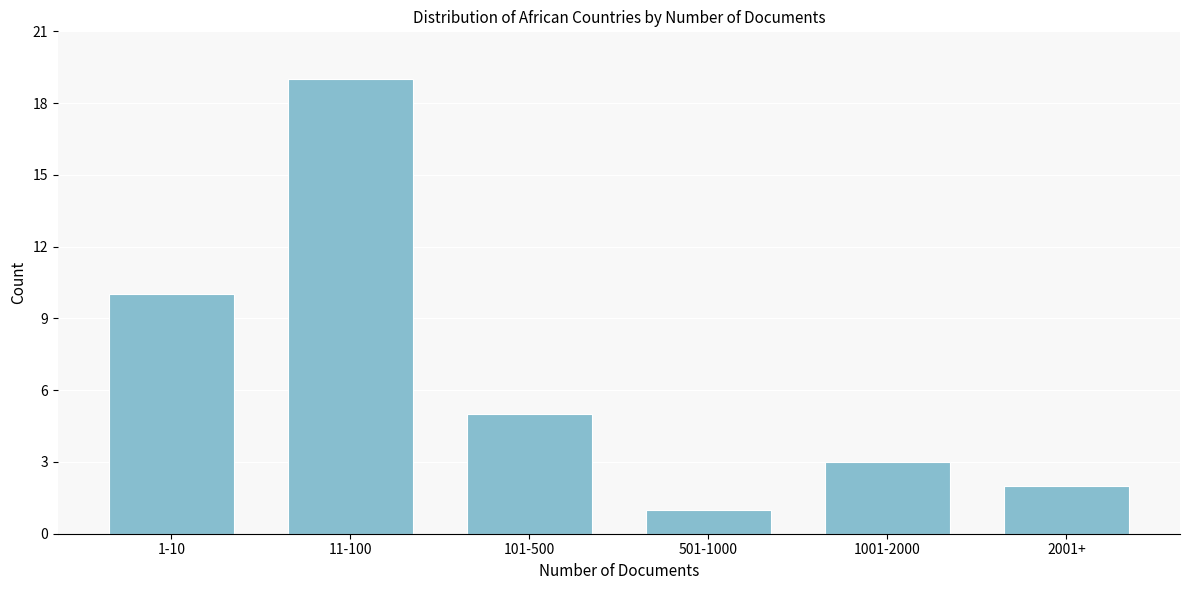

Reading left to right, list all the values displayed in this chart.

10	19	5	1	3	2